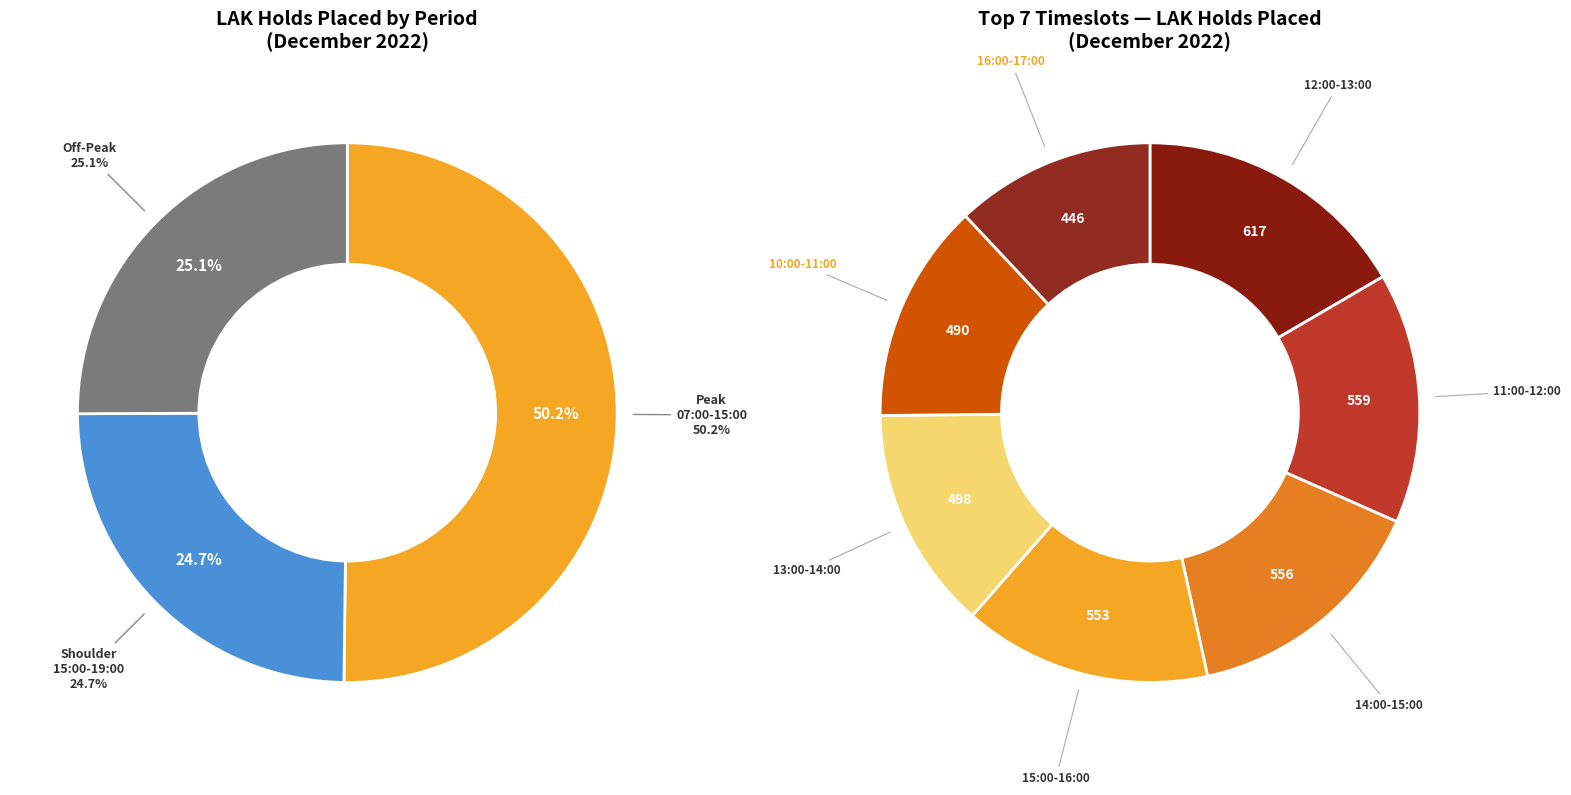

What is the largest slice in the pie chart?

12:00-13:00